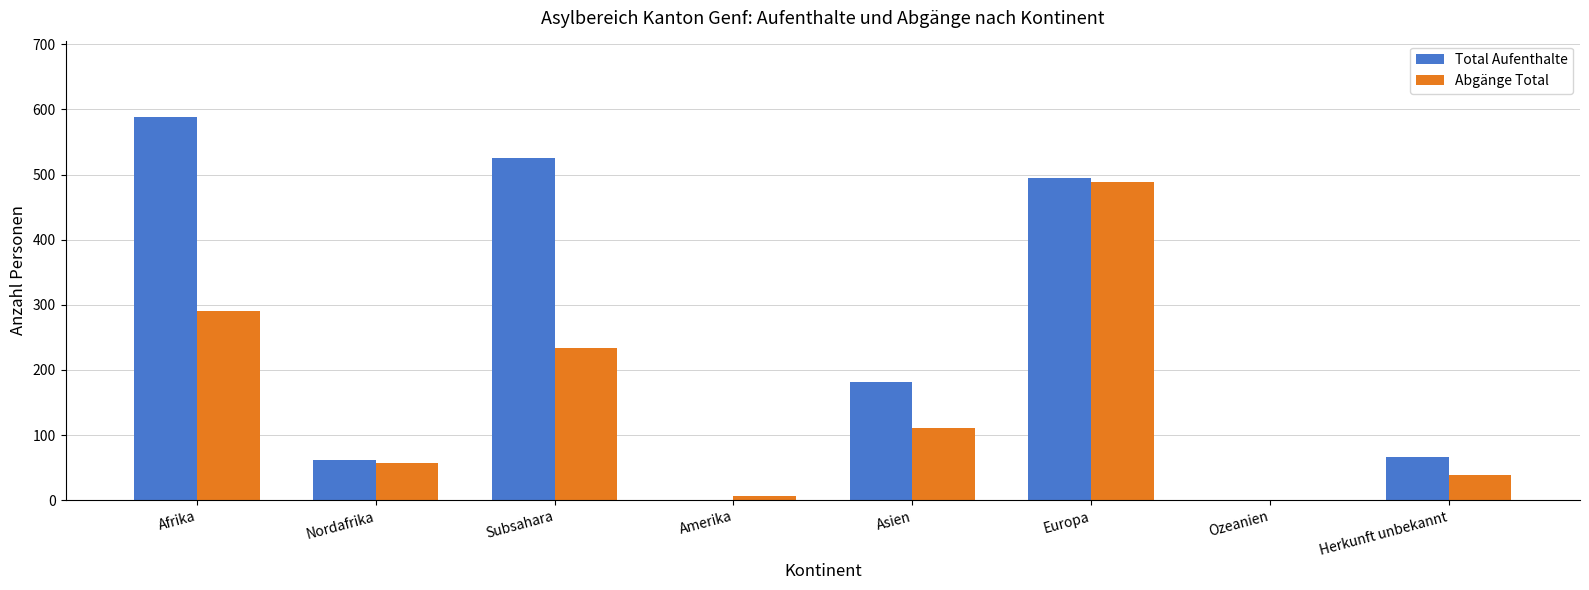

Between Subsahara and Europa, which series saw the biggest shift?

Abgänge Total